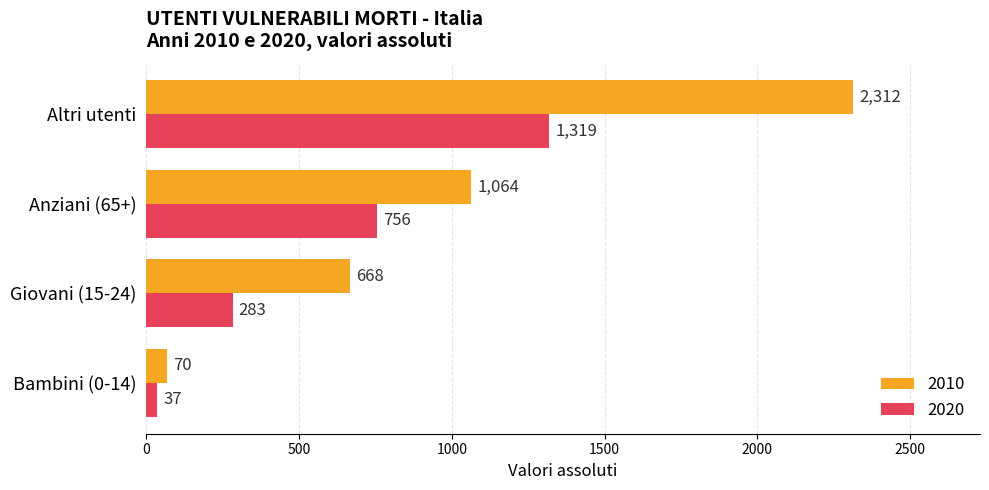

What is the average value of the 2020 series?

599